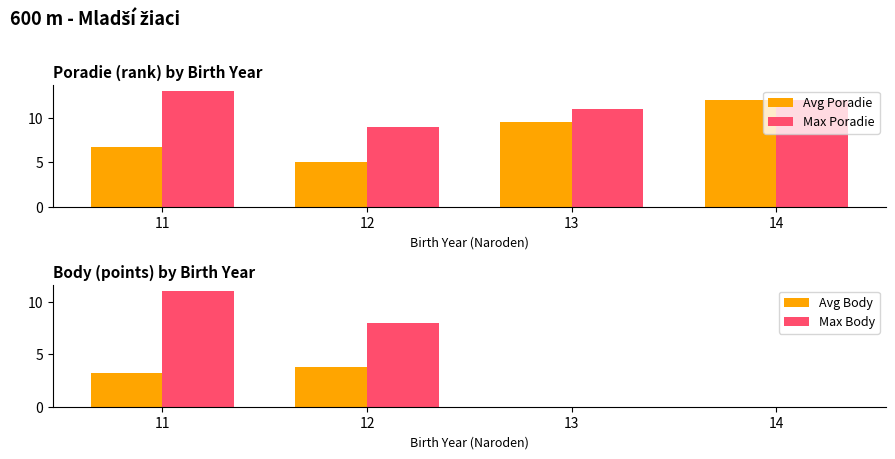

What is the difference between the Avg Body values at 12 and 11?

0.6